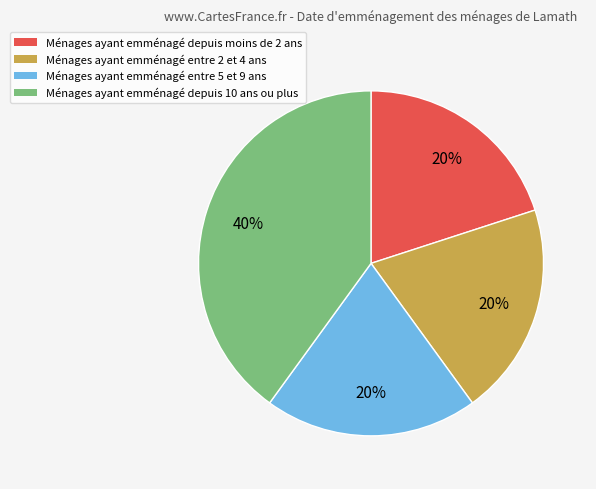

Do Ménages ayant emménagé depuis 10 ans ou plus and Ménages ayant emménagé depuis moins de 2 ans together represent more than half of the pie?

Yes